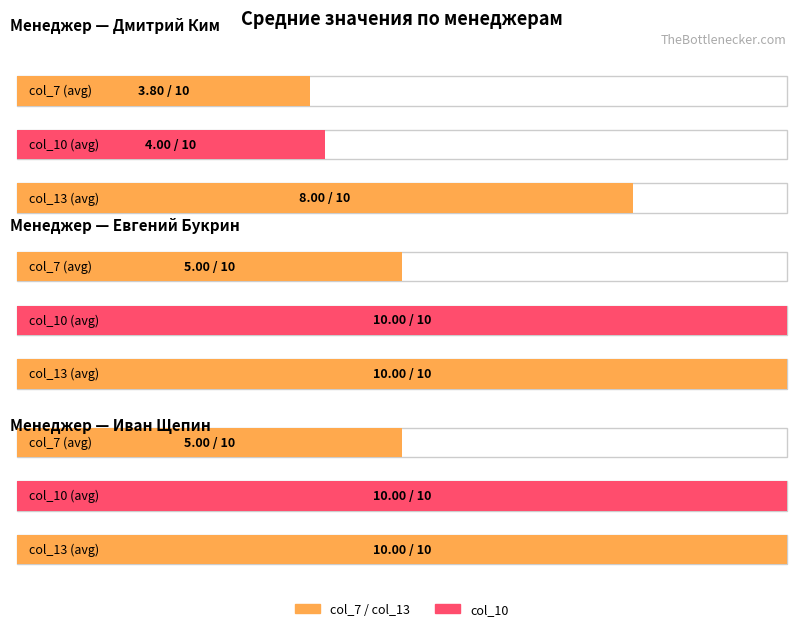

Does the chart contain stacked bars?

No